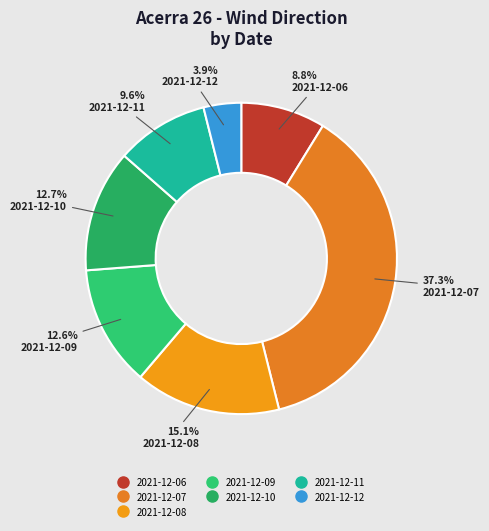

Which slice is the largest?

2021-12-07